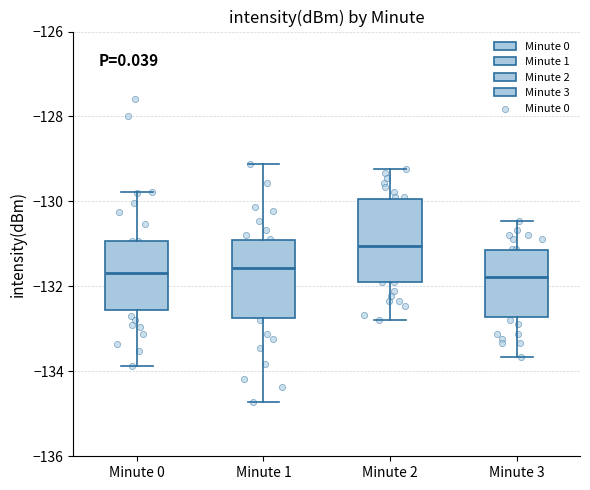

Where is the lower edge of the box for Minute 1 on the y-axis? The values are not printed on the chart, so give them approximately, as read against the axis.

-132.8